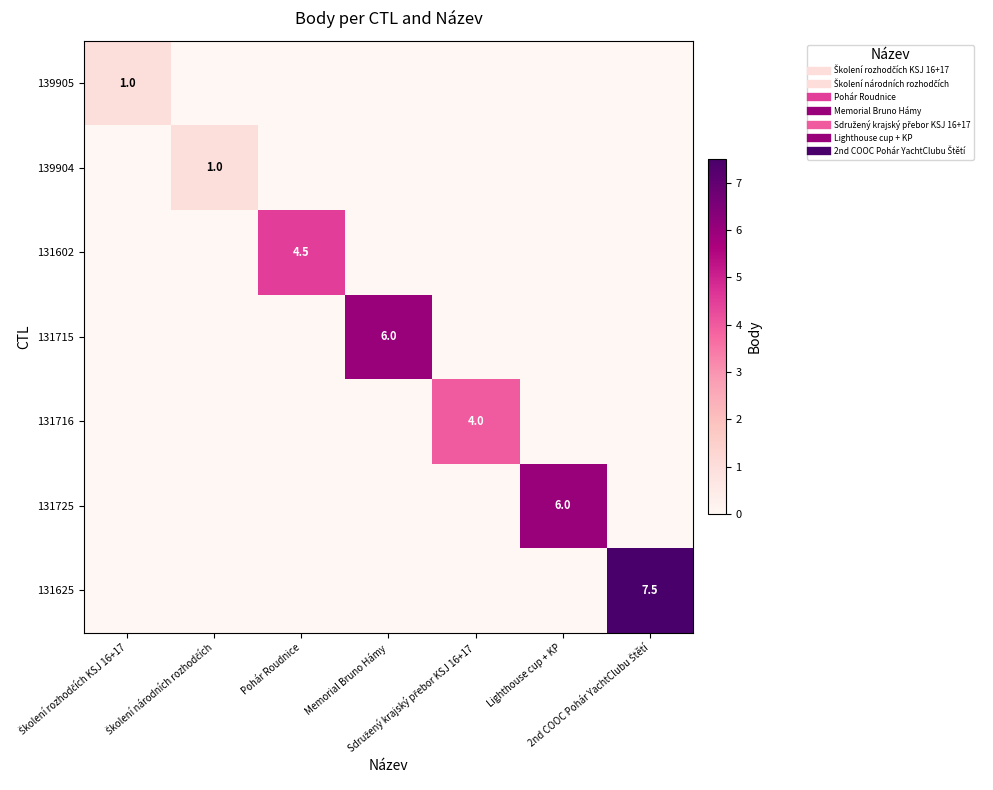

Which series has the largest range (max minus min)?

131625